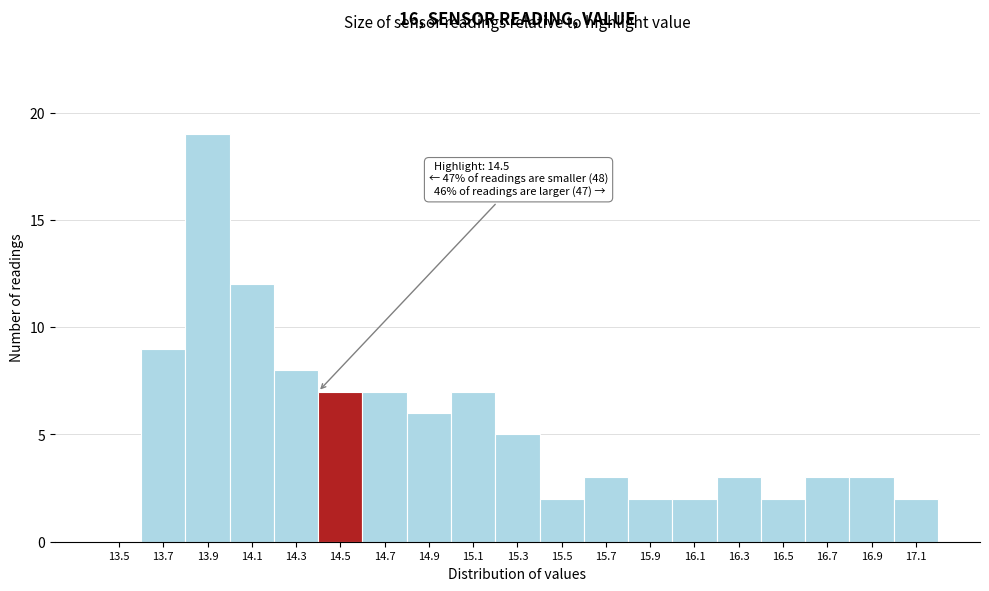

Reading left to right, what are all the values shown in this chart?

13.5=0	13.7=9	13.9=19	14.1=12	14.3=8	14.5=7	14.7=7	14.9=6	15.1=7	15.3=5	15.5=2	15.7=3	15.9=2	16.1=2	16.3=3	16.5=2	16.7=3	16.9=3	17.1=2